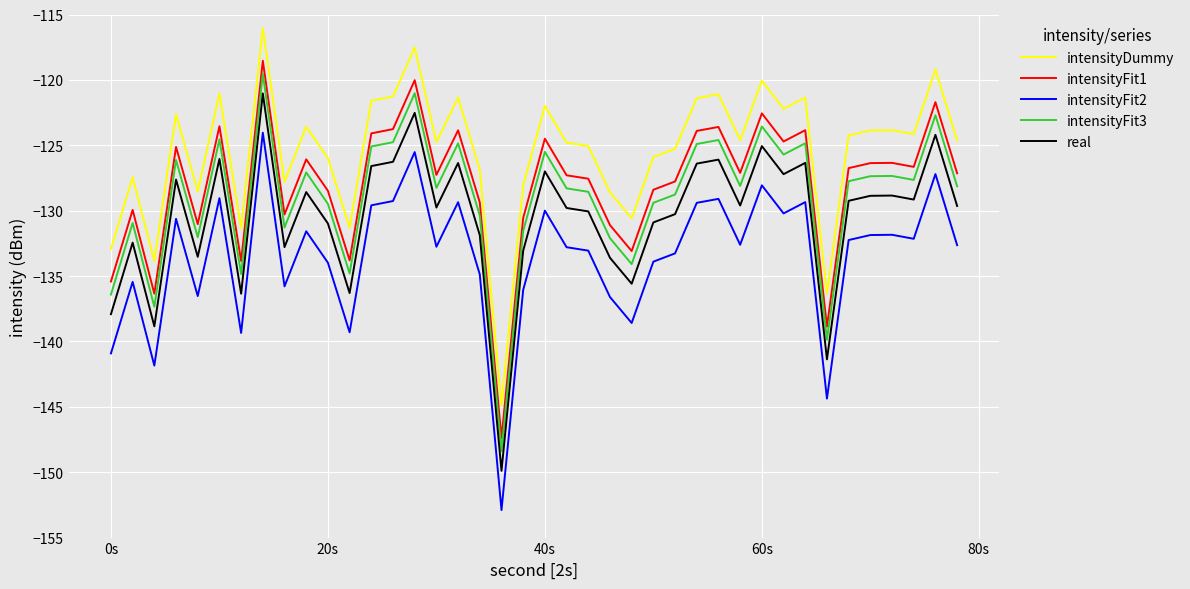

What is the difference between the maximum and minimum values in the intensityFit2 series?

28.9